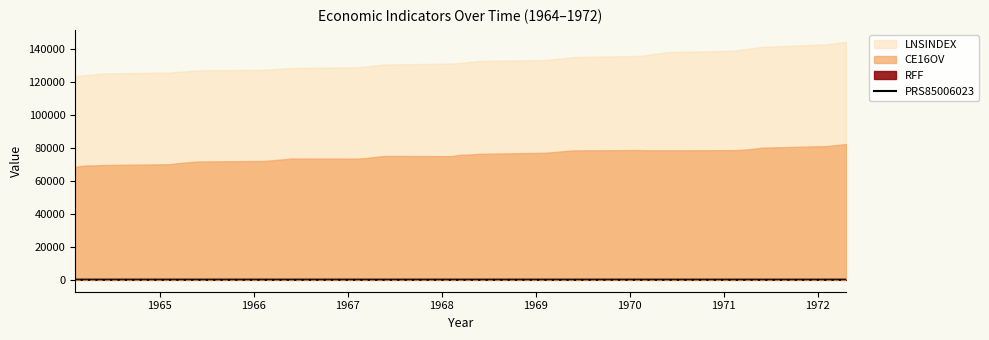

How many lines are shown in the chart?

1